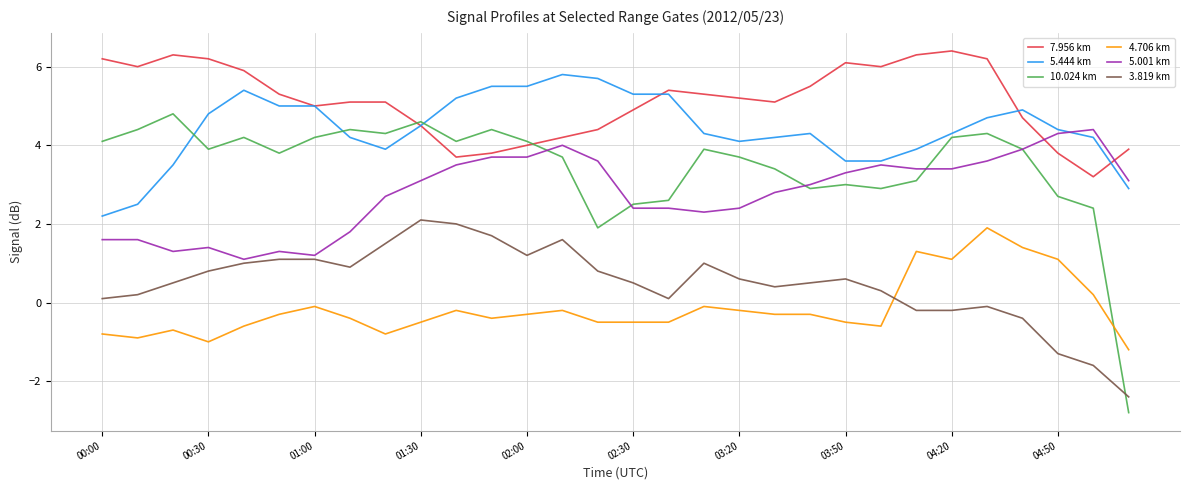

Which series has the widest spread of values?

10.024 km